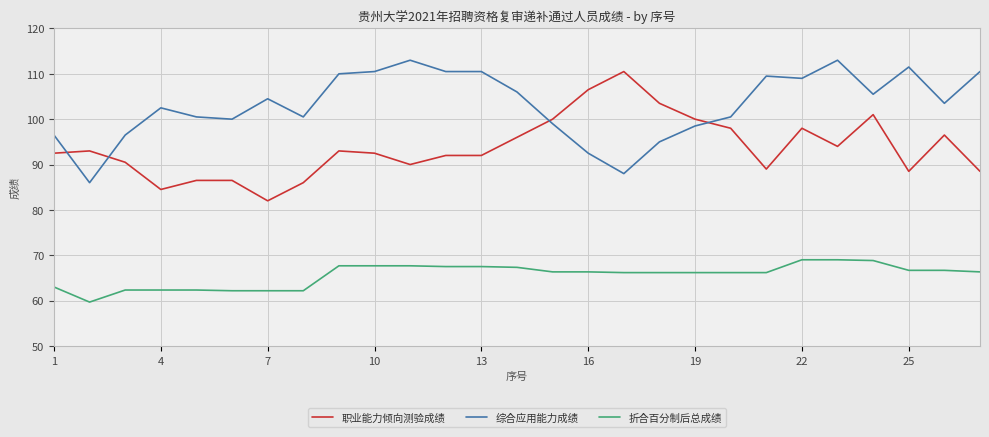

What is the difference between the maximum and minimum values in the 职业能力倾向测验成绩 series?

28.5